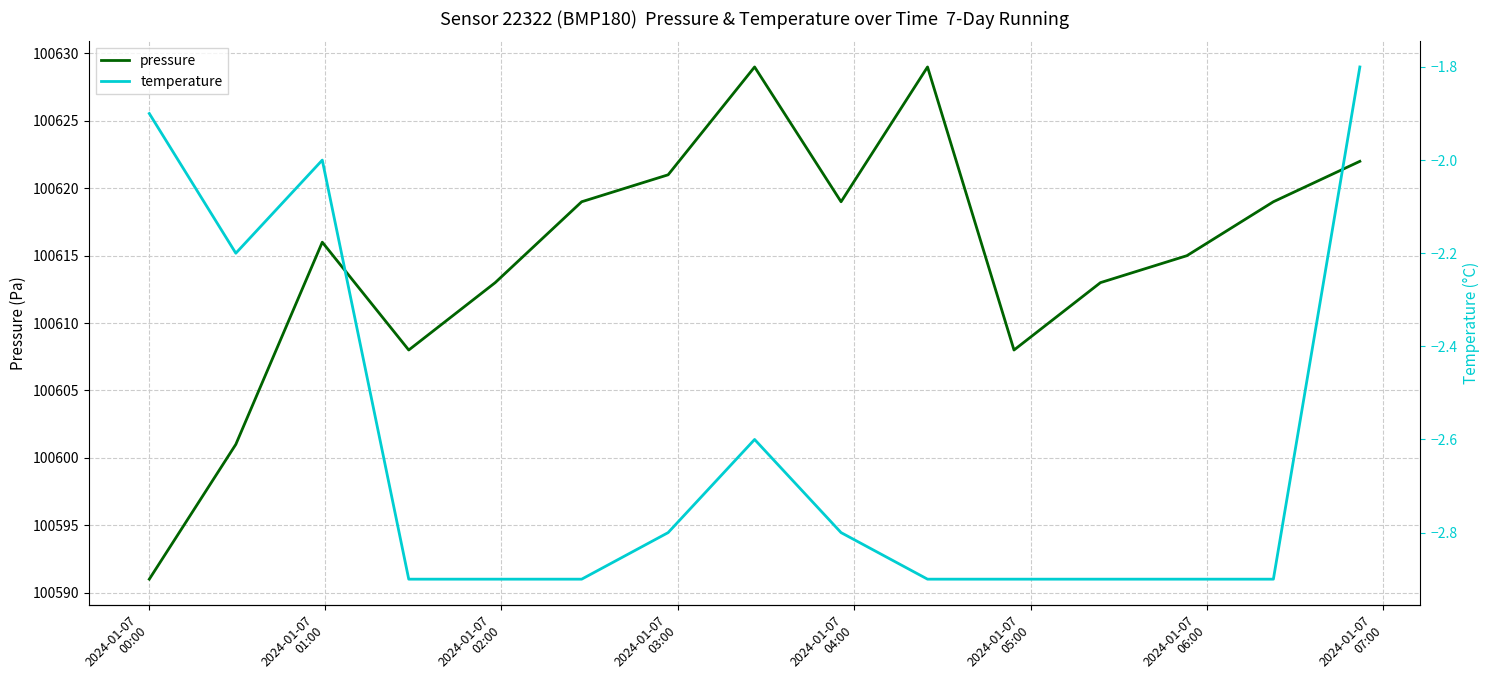

True or false: temperature and pressure cross at least once.

False